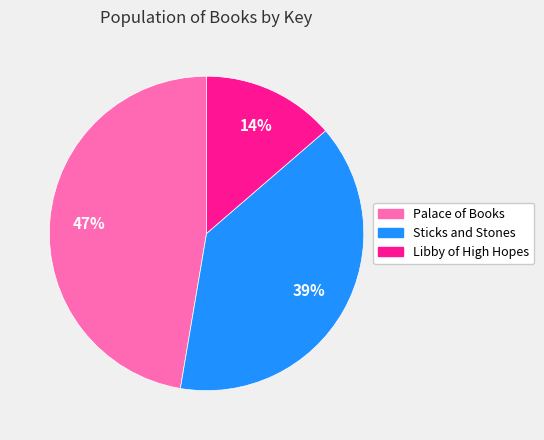

To the nearest percent, what is the average slice percentage?

33%